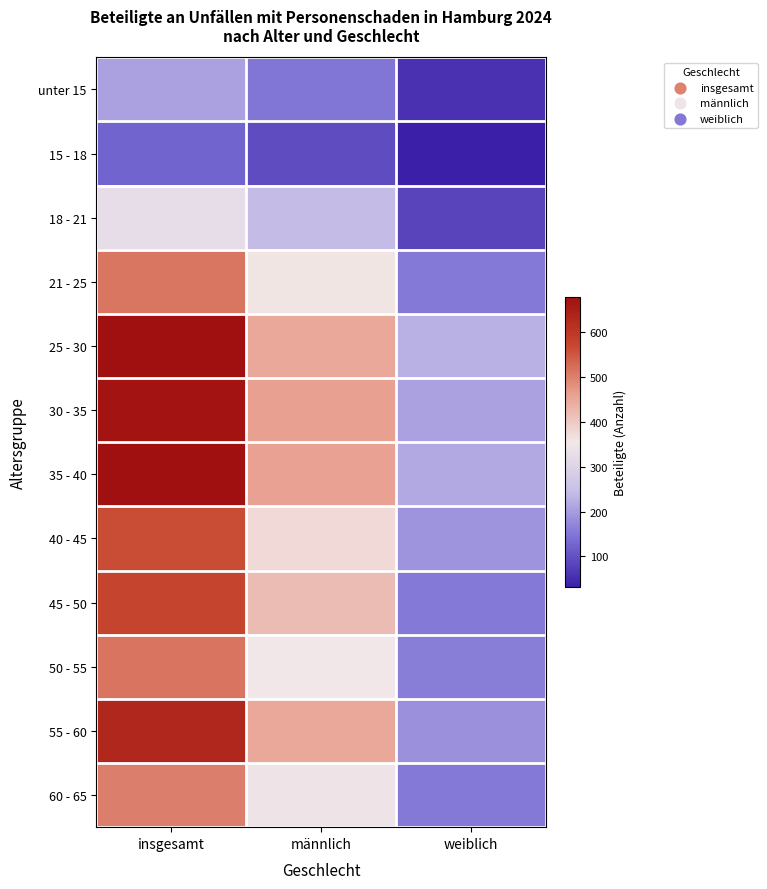

Reading right to left, list all the values displayed in this chart.

unter 15: weiblich=58	männlich=149	insgesamt=207
15 - 18: weiblich=31	männlich=94	insgesamt=125
18 - 21: weiblich=83	männlich=243	insgesamt=326
21 - 25: weiblich=153	männlich=360	insgesamt=513
25 - 30: weiblich=228	männlich=451	insgesamt=679
30 - 35: weiblich=208	männlich=463	insgesamt=671
35 - 40: weiblich=216	männlich=461	insgesamt=677
40 - 45: weiblich=188	männlich=376	insgesamt=564
45 - 50: weiblich=155	männlich=420	insgesamt=577
50 - 55: weiblich=160	männlich=354	insgesamt=515
55 - 60: weiblich=183	männlich=449	insgesamt=632
60 - 65: weiblich=155	männlich=347	insgesamt=503